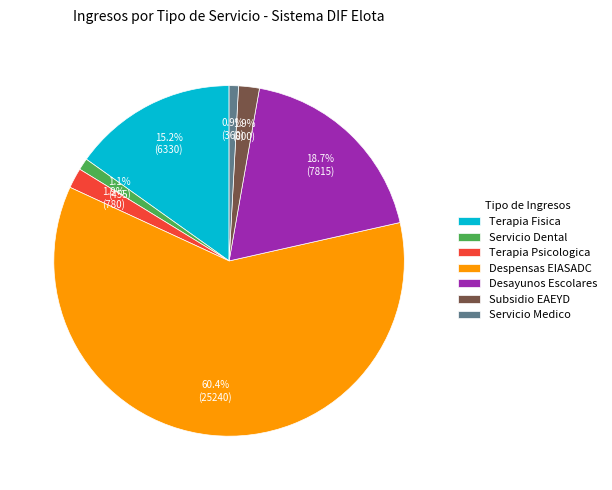

Count the number of slices in the pie.

7